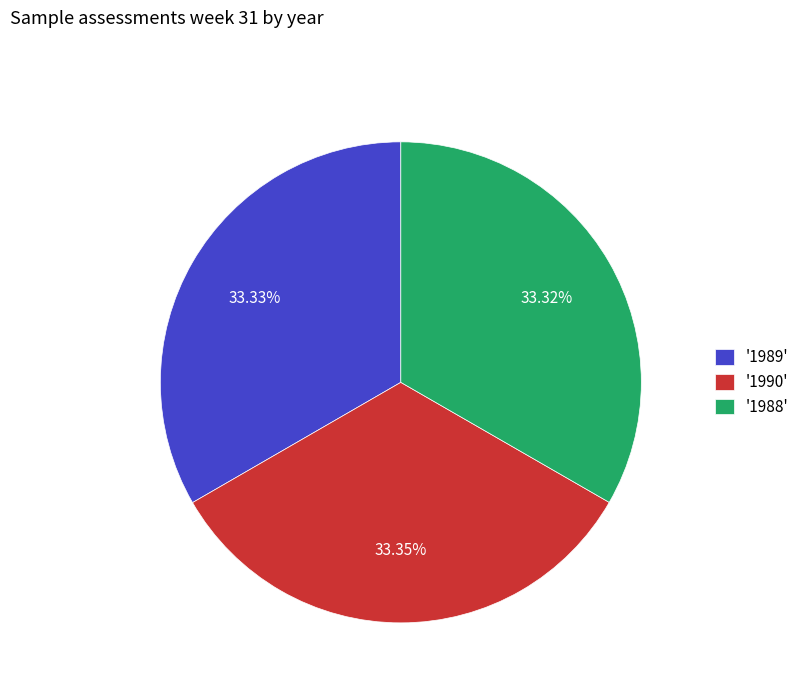

Do '1988' and '1990' together represent more than half of the pie?

Yes